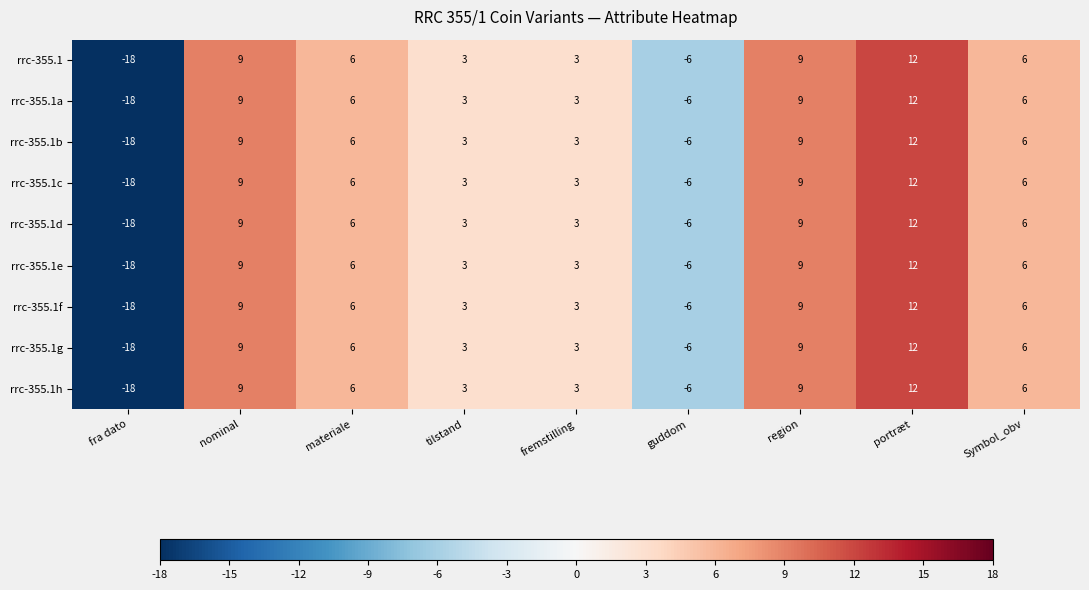

What is the total value across all series at nominal?

81